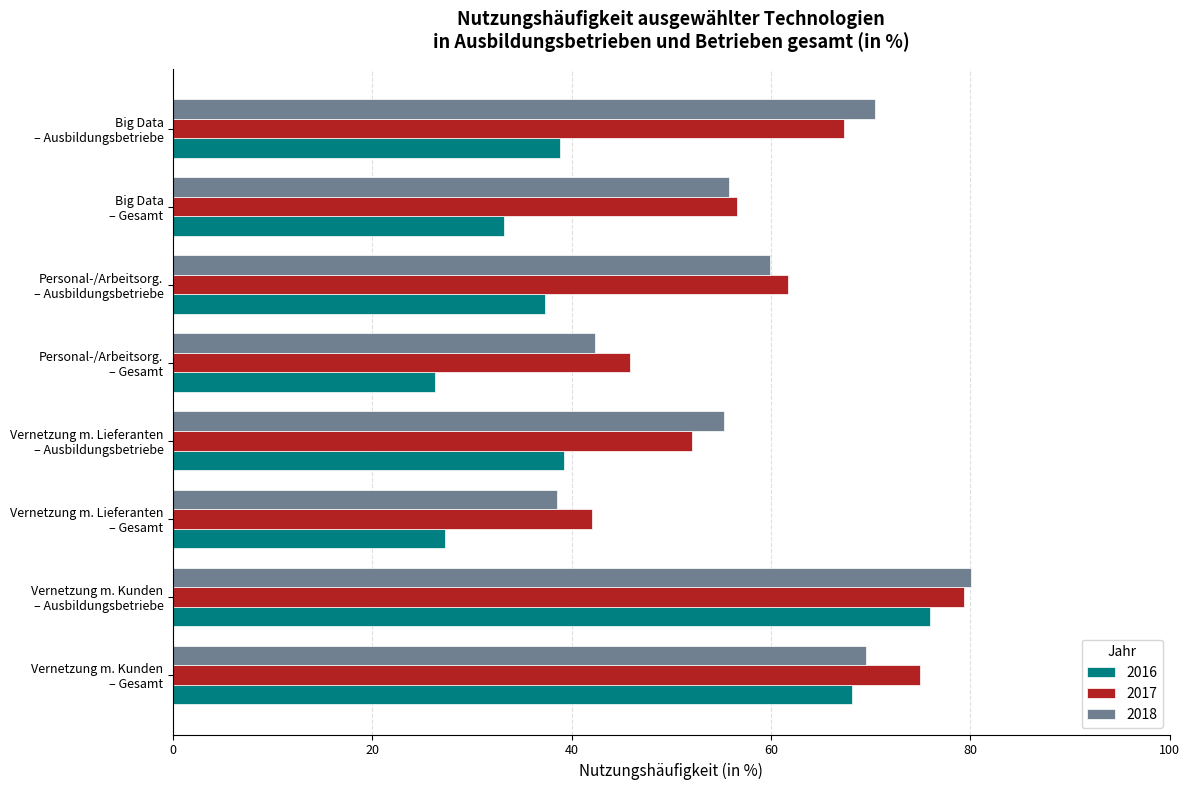

What is the average value of the 2018 series?

59.0